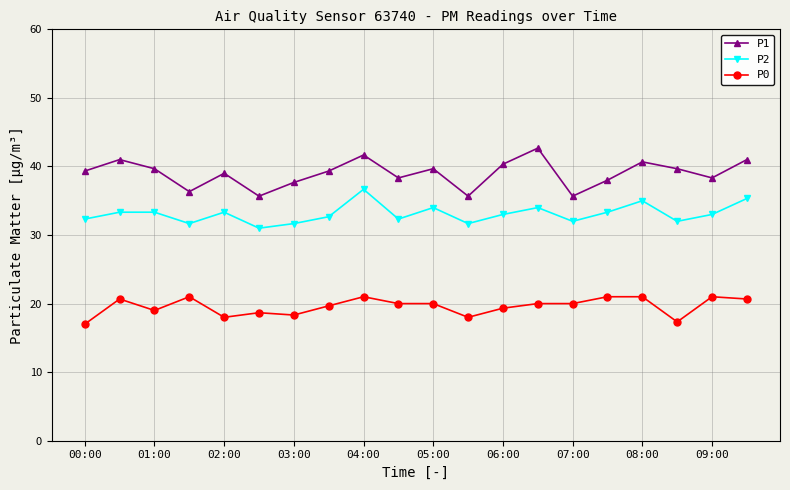

Which series has the largest total across all categories?

P1